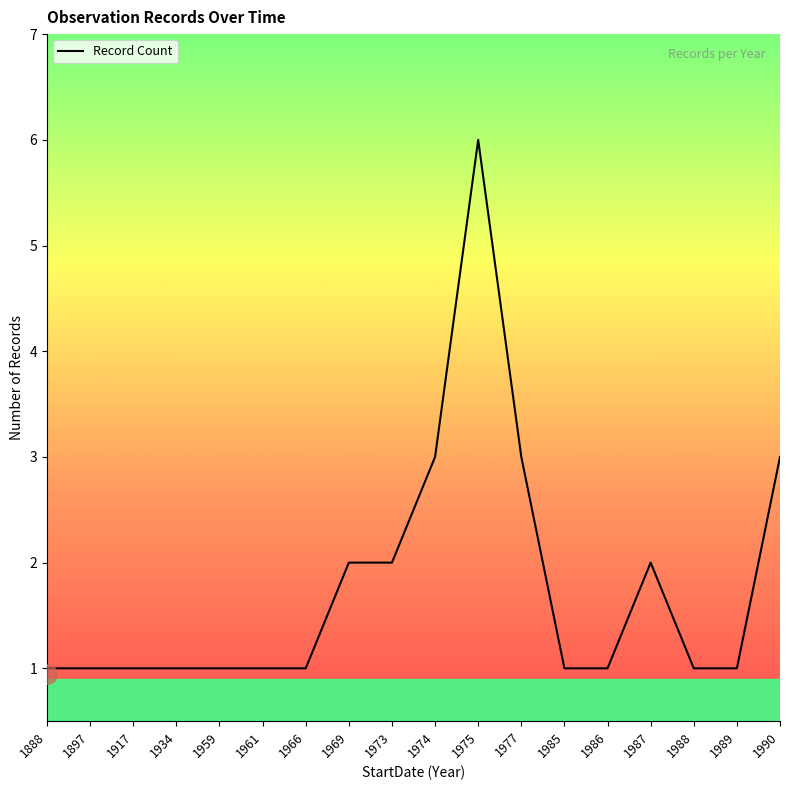

How many lines are shown in the chart?

1